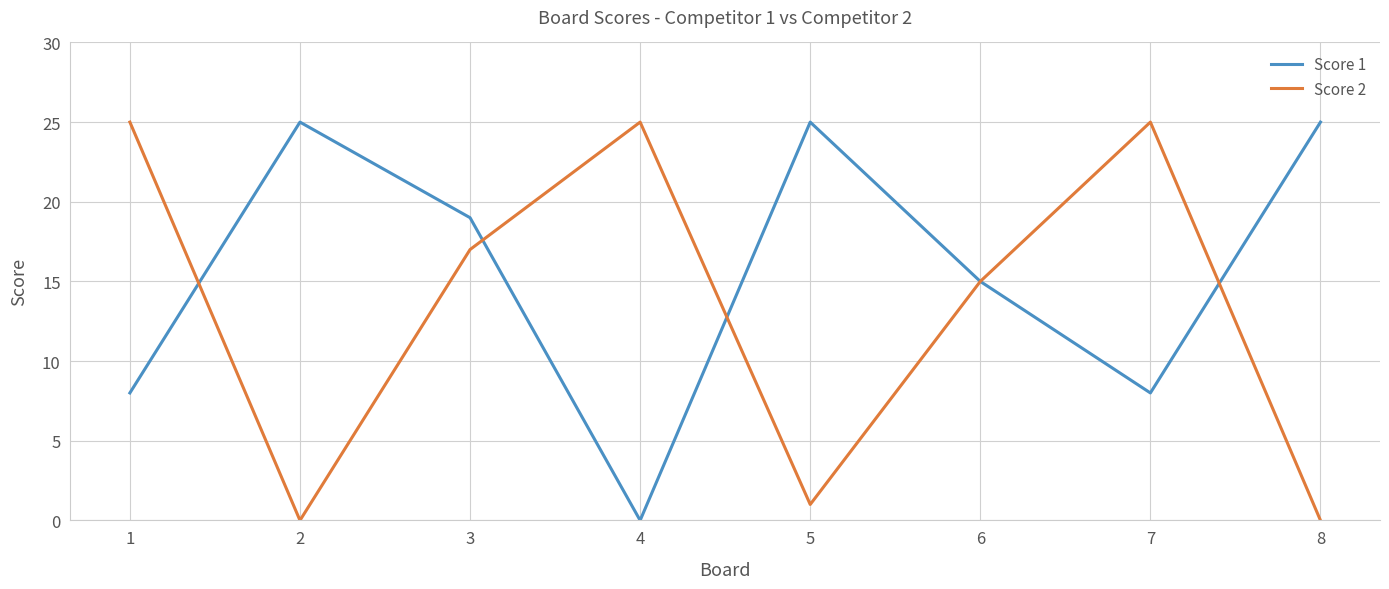

Which series changed the most between 2 and 6?

Score 2